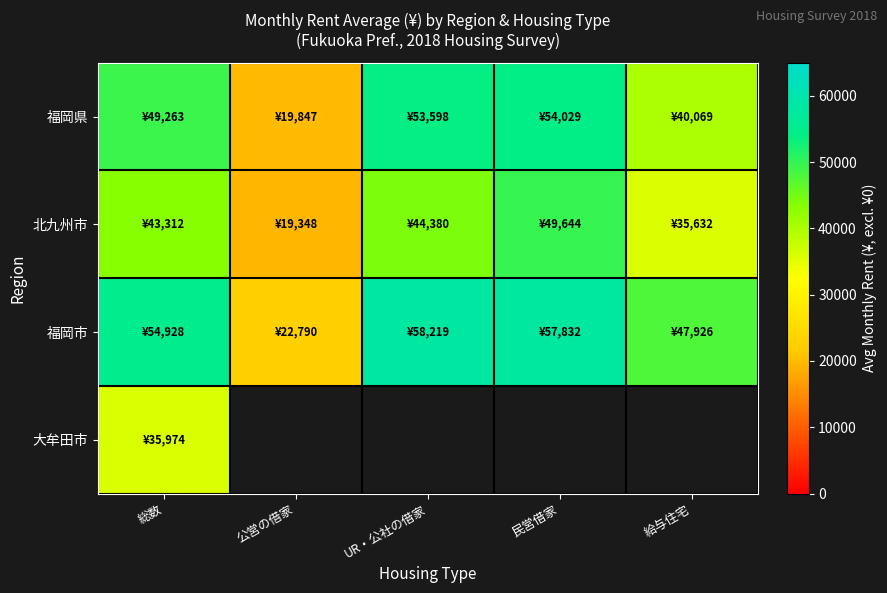

At which category does the chart reach its minimum across all series?

公営の借家